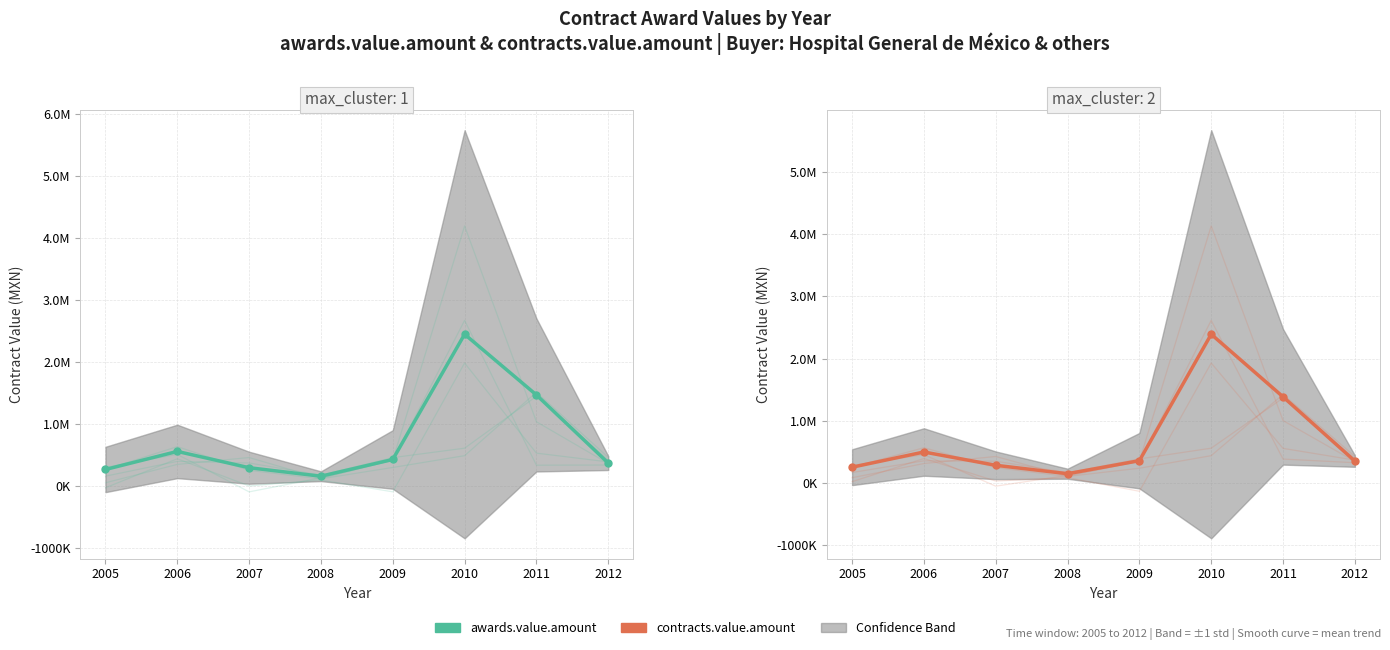

What is the value of the contracts.value.amount point at the 5th from the left?

361182.6